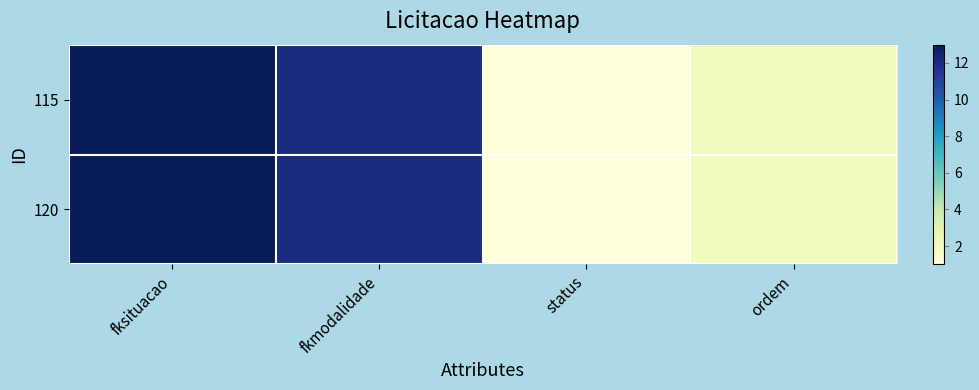

Reading left to right, transcribe all the data shown in this chart.

115: fksituacao=13	fkmodalidade=12	status=1	ordem=2
120: fksituacao=13	fkmodalidade=12	status=1	ordem=2